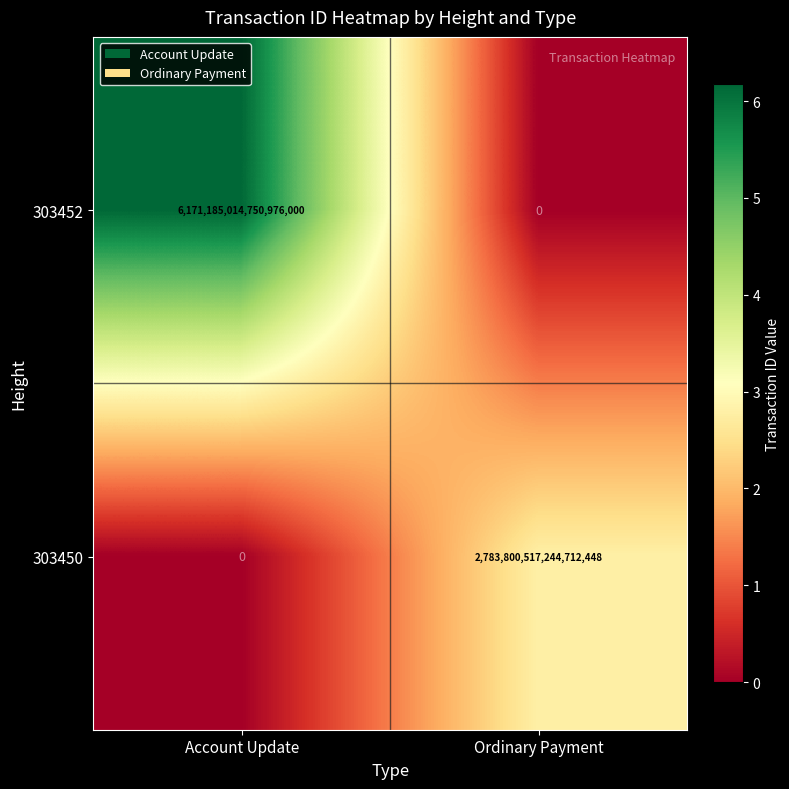

How many positive values does the 303452 series have?

1